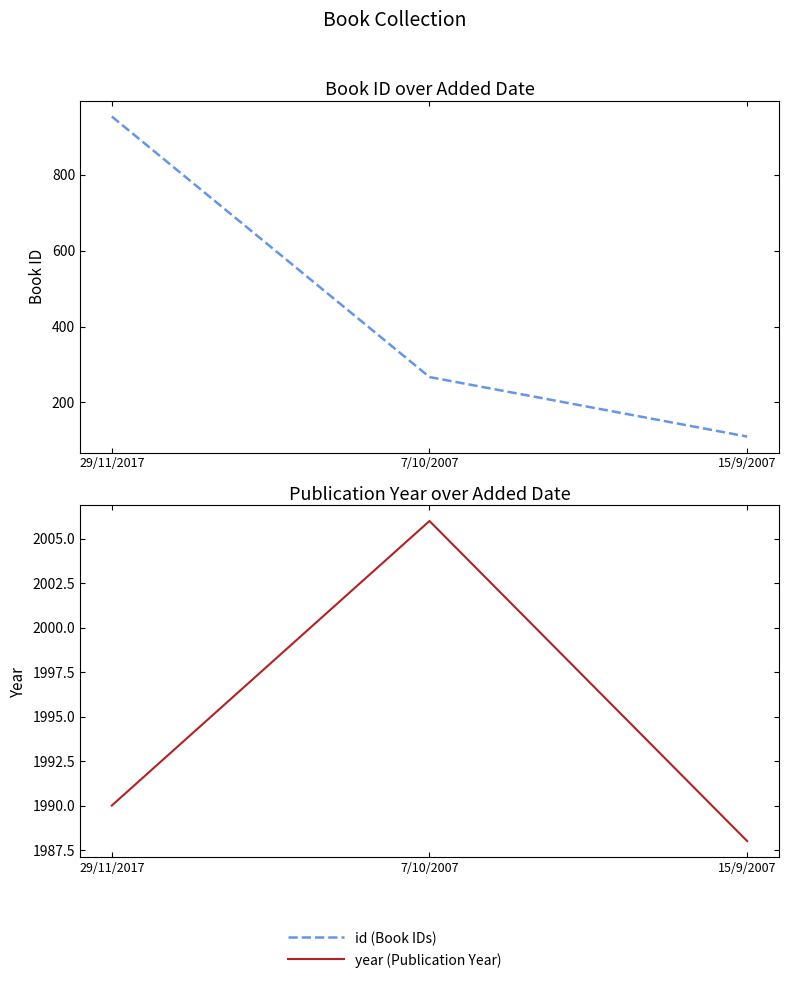

Which category has the highest value in the id (Book IDs) series?

29/11/2017